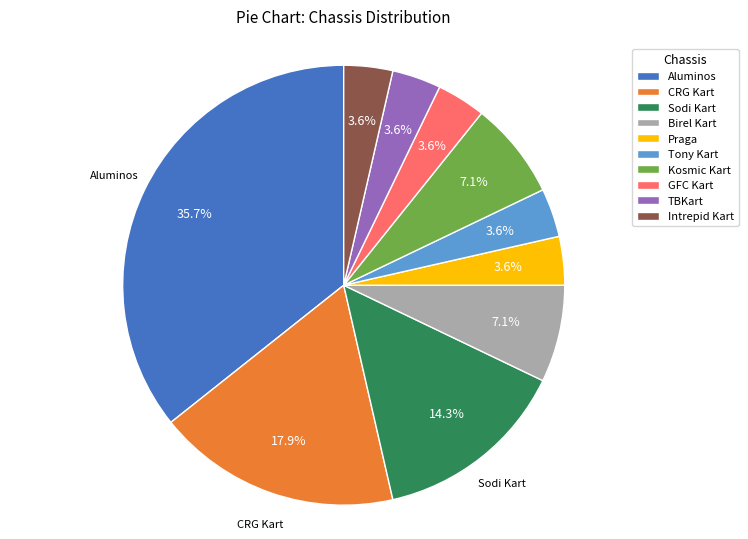

To the nearest percent, what is the average slice percentage?

10%